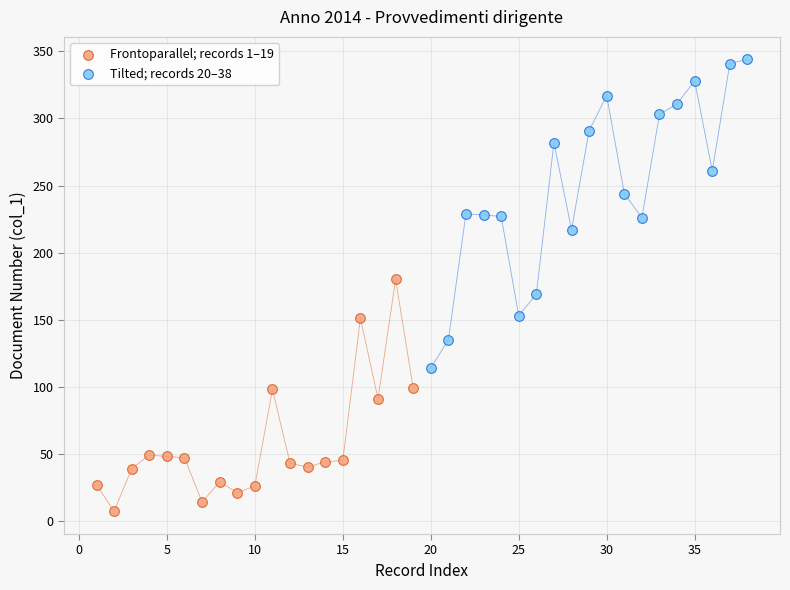

Which series has the widest spread of Y values?

Tilted; records 20–38